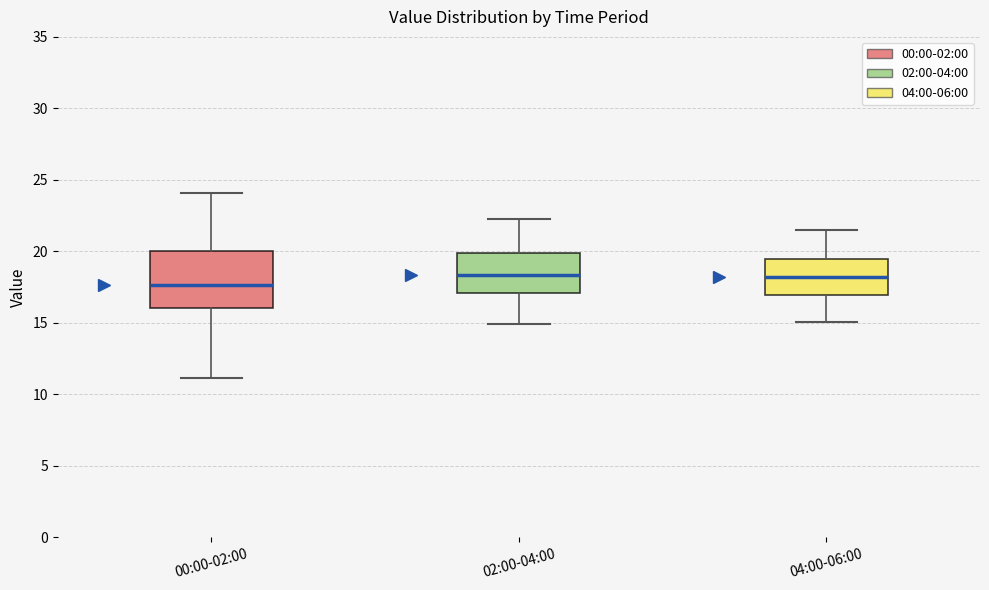

Where does the median line of the box for 02:00-04:00 sit on the y-axis? The values are not printed on the chart, so give them approximately, as read against the axis.

18.5